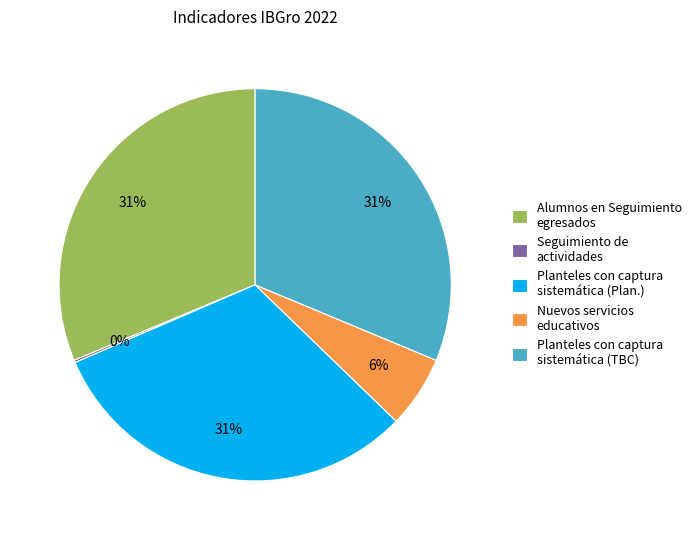

Combined, do Alumnos en Seguimiento egresados and Planteles con captura sistemática (Plan.) account for over 50%?

Yes